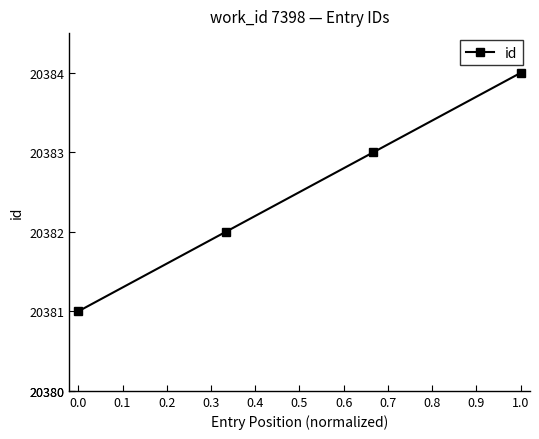

What is the difference between the maximum and minimum values?

3